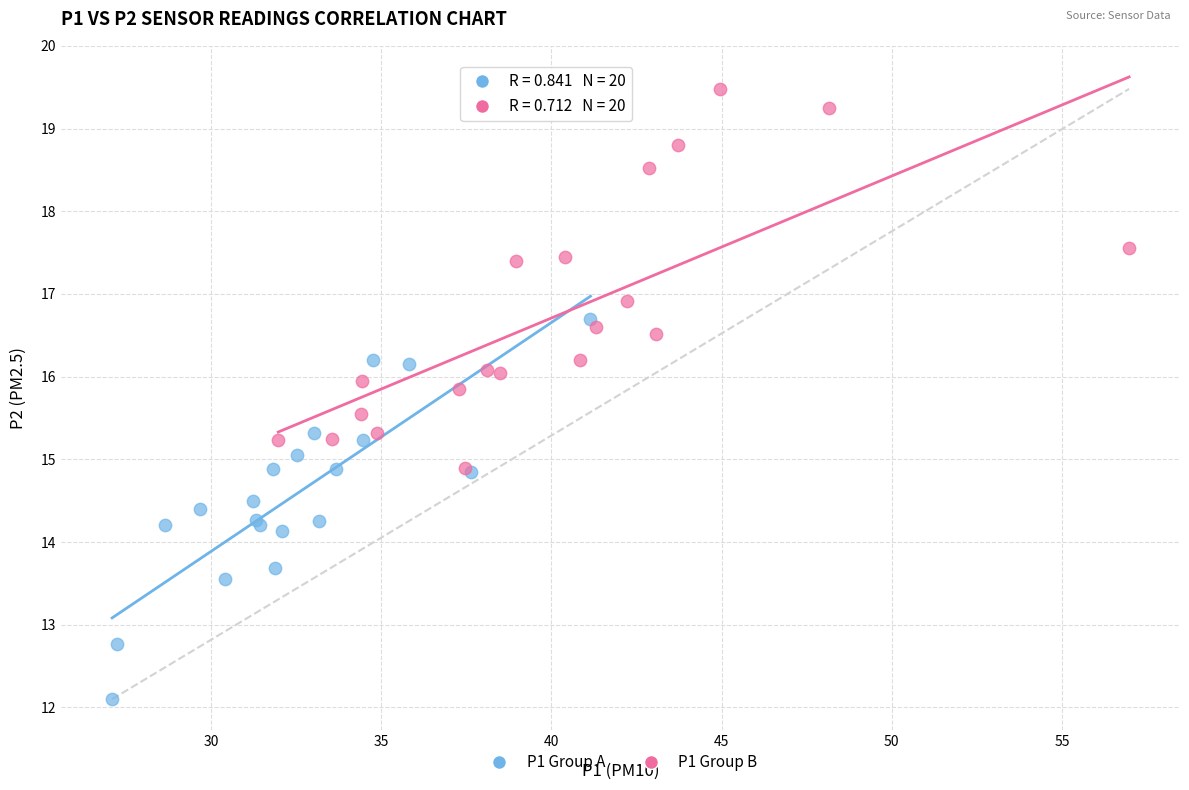

Which series contains the highest Y value?

P1 Group B